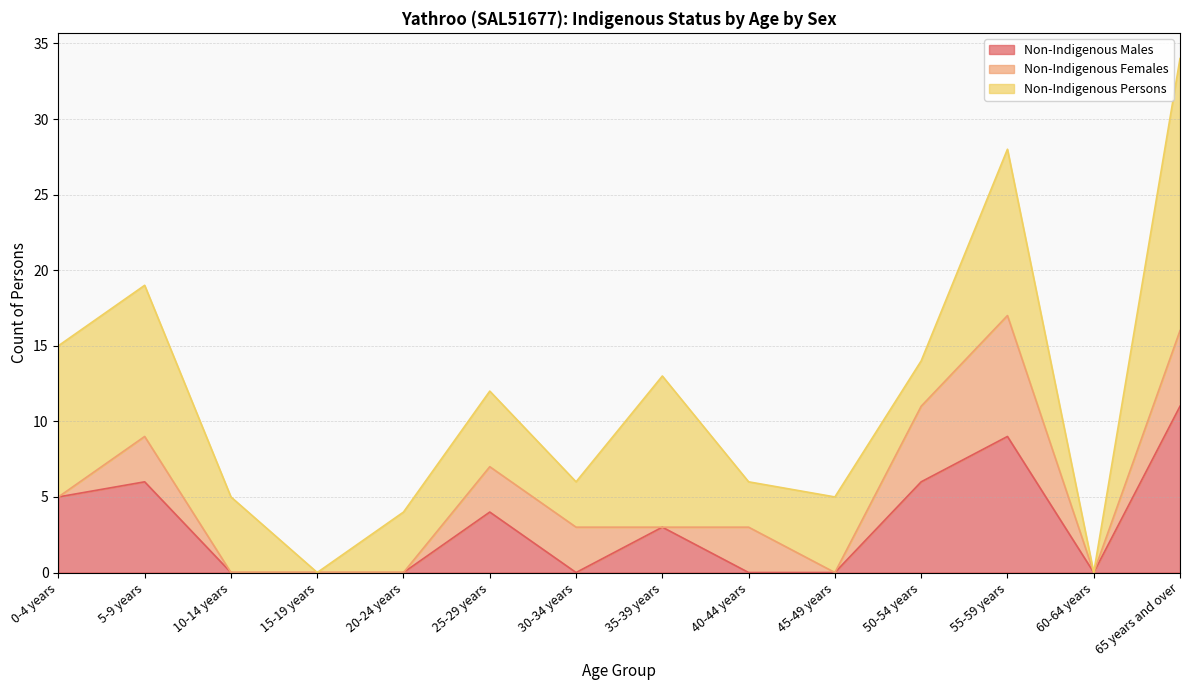

Between which two adjacent categories do Non-Indigenous Persons and Non-Indigenous Females first intersect?

45-49 years and 50-54 years